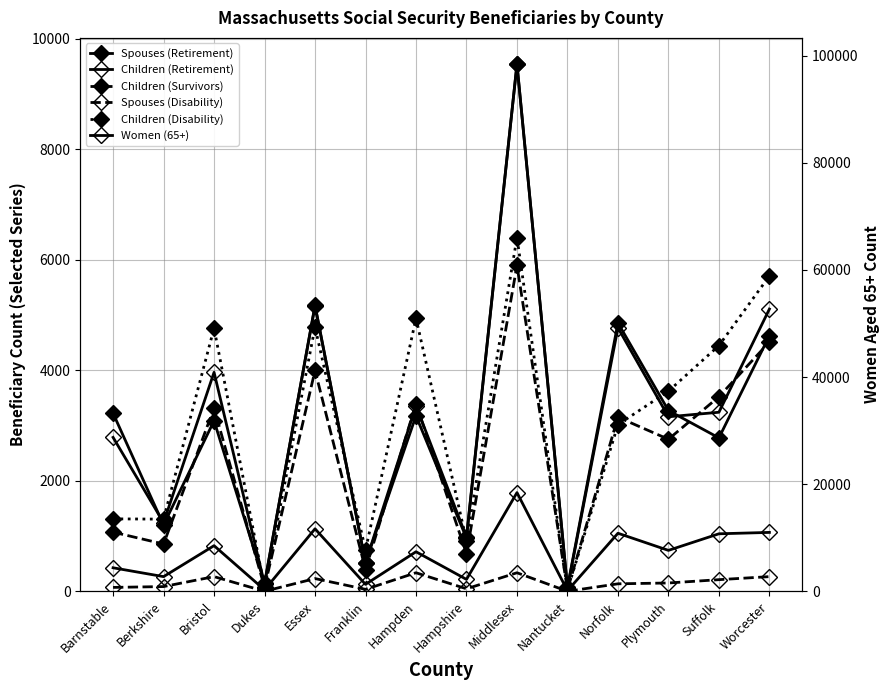

The Children (Disability) series shows 3015 at Norfolk. True or false?

True